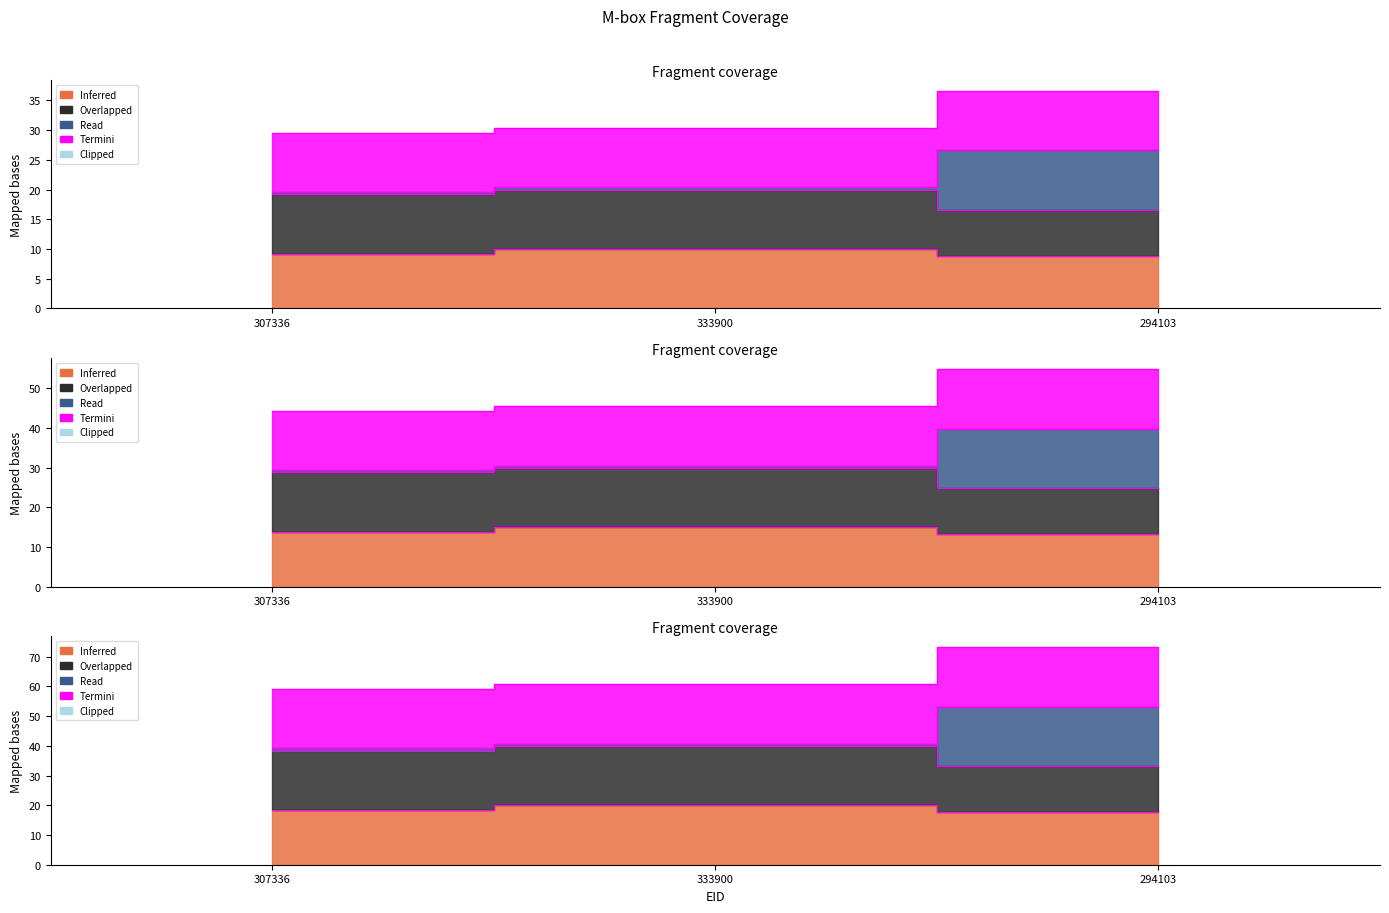

The Read series shows 54.9 at 294103. True or false?

True